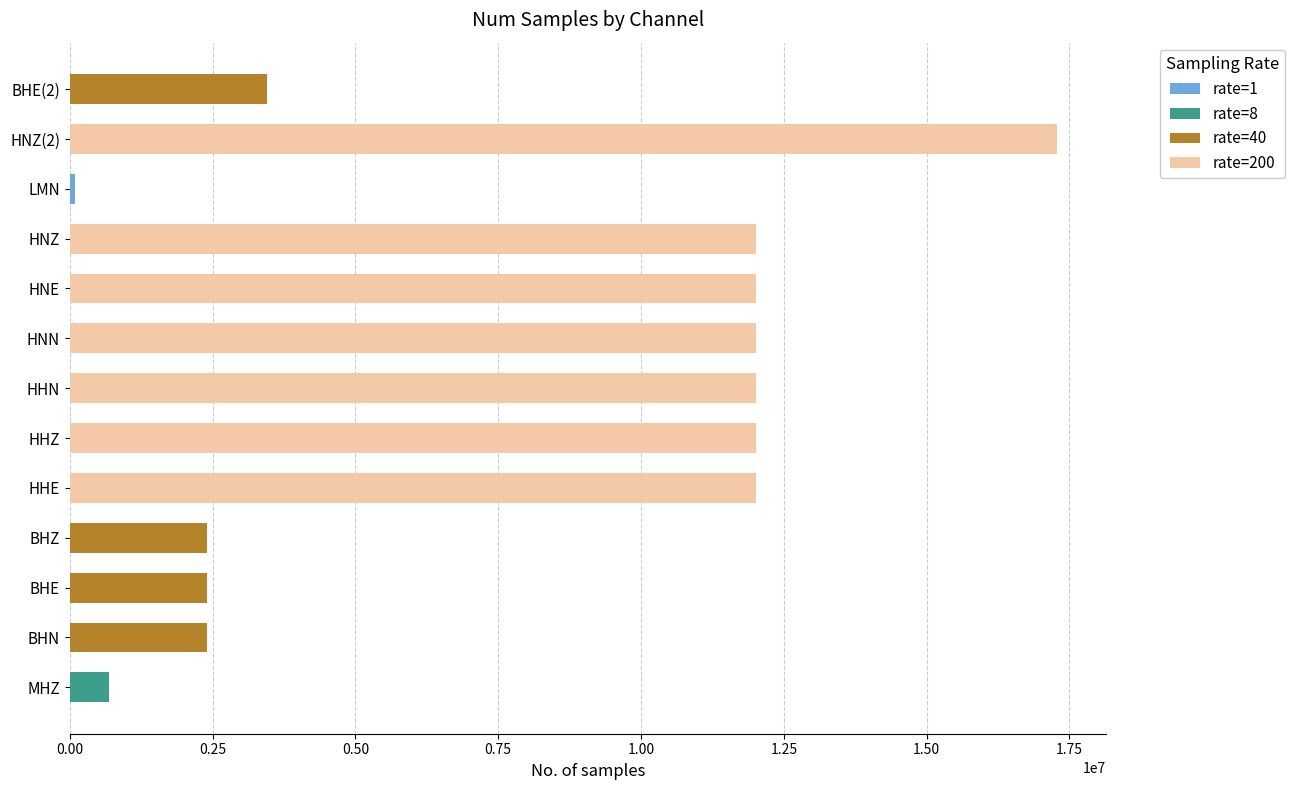

At which category is the sum across all series the highest?

HNZ(2)